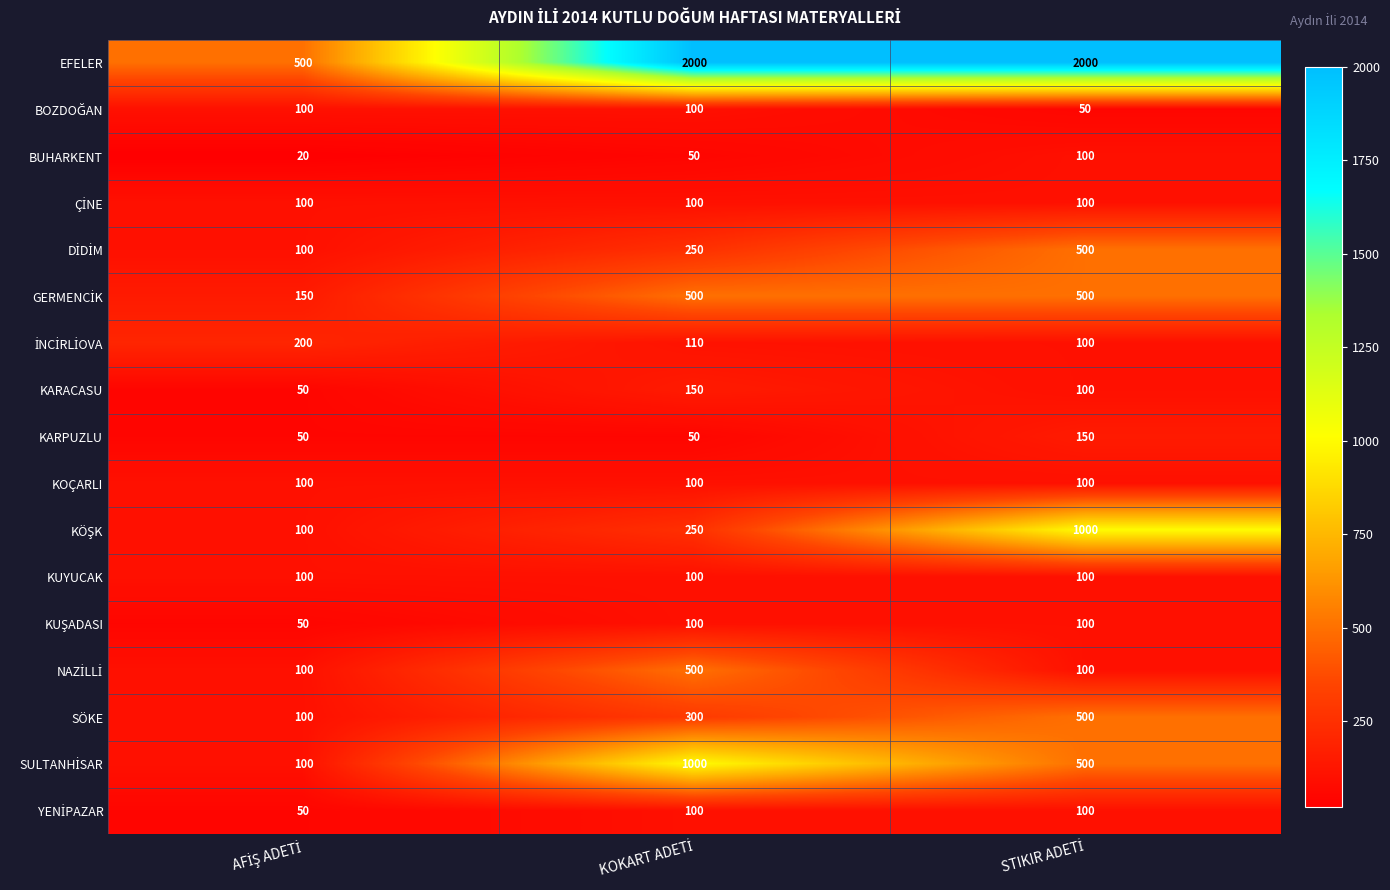

What is the average value of the EFELER series?

1500